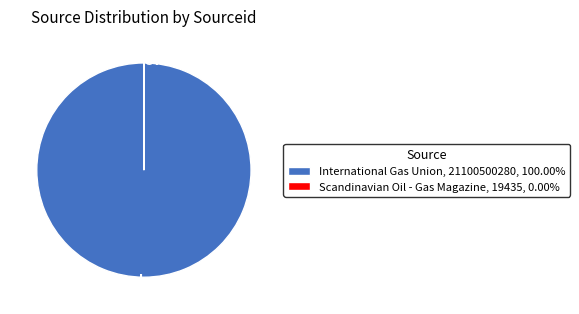

Is there a majority slice in this chart?

Yes